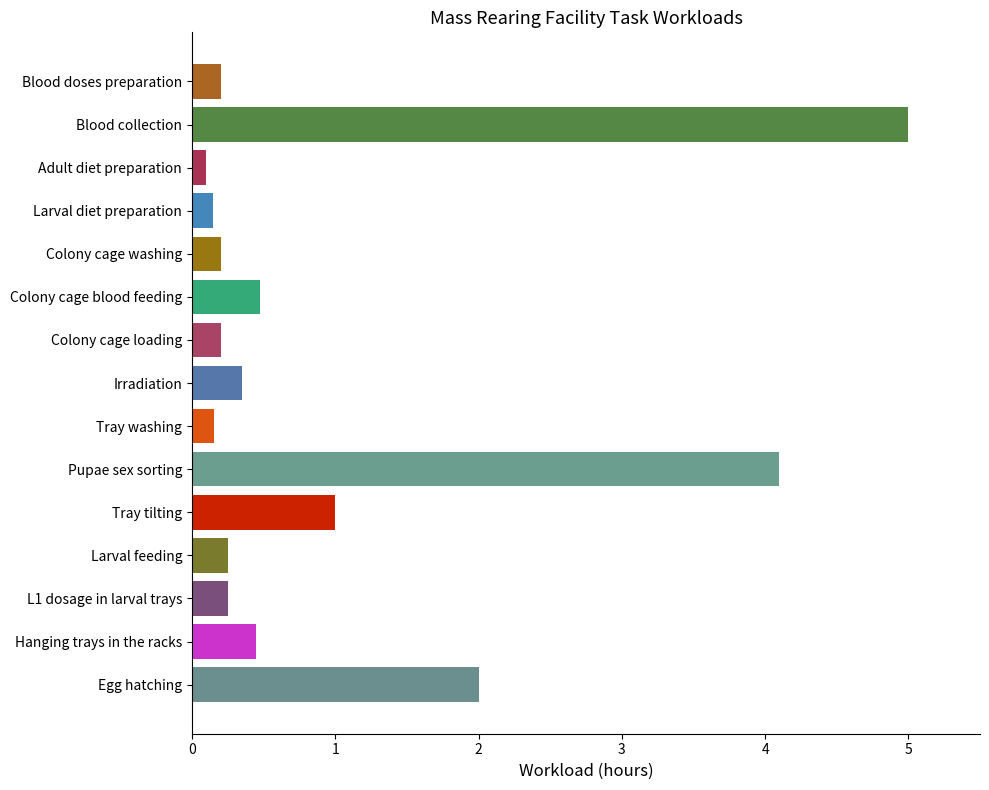

What is the sum of the values at Pupae sex sorting and Hanging trays in the racks?

4.5